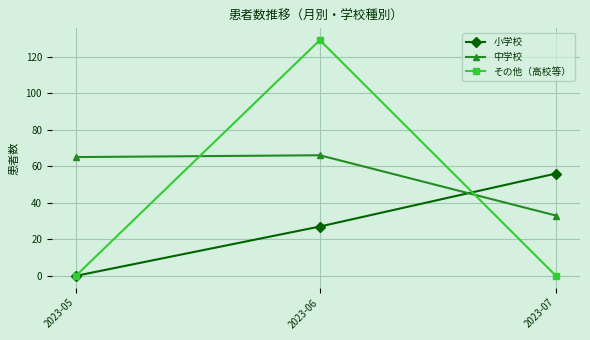

Is this an area chart (filled region under the line)?

No